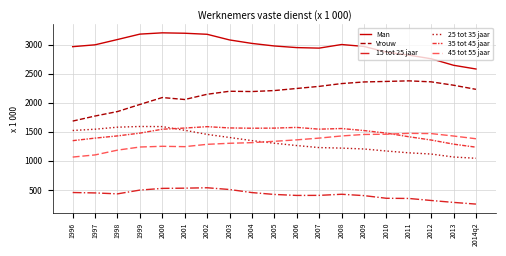

Where does the 35 tot 45 jaar series first go above 1521?

2000